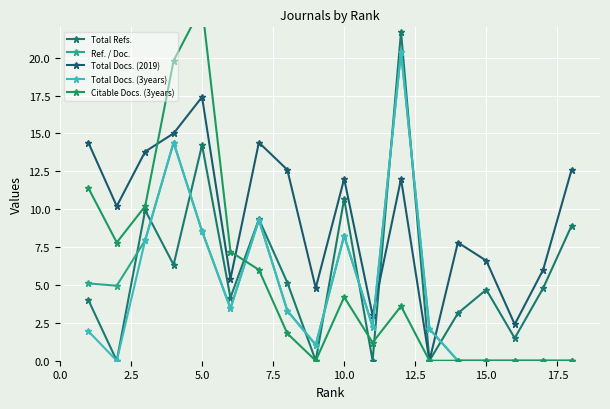

Reading left to right, extract all data points from this chart.

Total Refs.: 4.0	0.0	9.9	6.3	14.2	4.2	9.3	5.2	0.0	10.7	0.0	21.7	0.0	3.1	4.7	1.5	4.8	8.9
Ref. / Doc.: 5.1	5.0	7.9	14.4	8.5	3.4	9.3	3.3	1.1	8.2	2.2	20.4	2.1	0.0	0.0	0.0	0.0	0.0
Total Docs. (2019): 14.4	10.2	13.8	15.0	17.4	5.4	14.4	12.6	4.8	12.0	3.0	12.0	0.0	7.8	6.6	2.4	6.0	12.6
Total Docs. (3years): 1.9	0.0	7.9	14.4	8.5	3.4	9.3	3.3	1.1	8.2	2.2	20.4	2.1	0.0	0.0	0.0	0.0	0.0
Citable Docs. (3years): 11.4	7.8	10.2	19.8	23.4	7.2	6.0	1.8	0.0	4.2	1.2	3.6	0.0	0.0	0.0	0.0	0.0	0.0